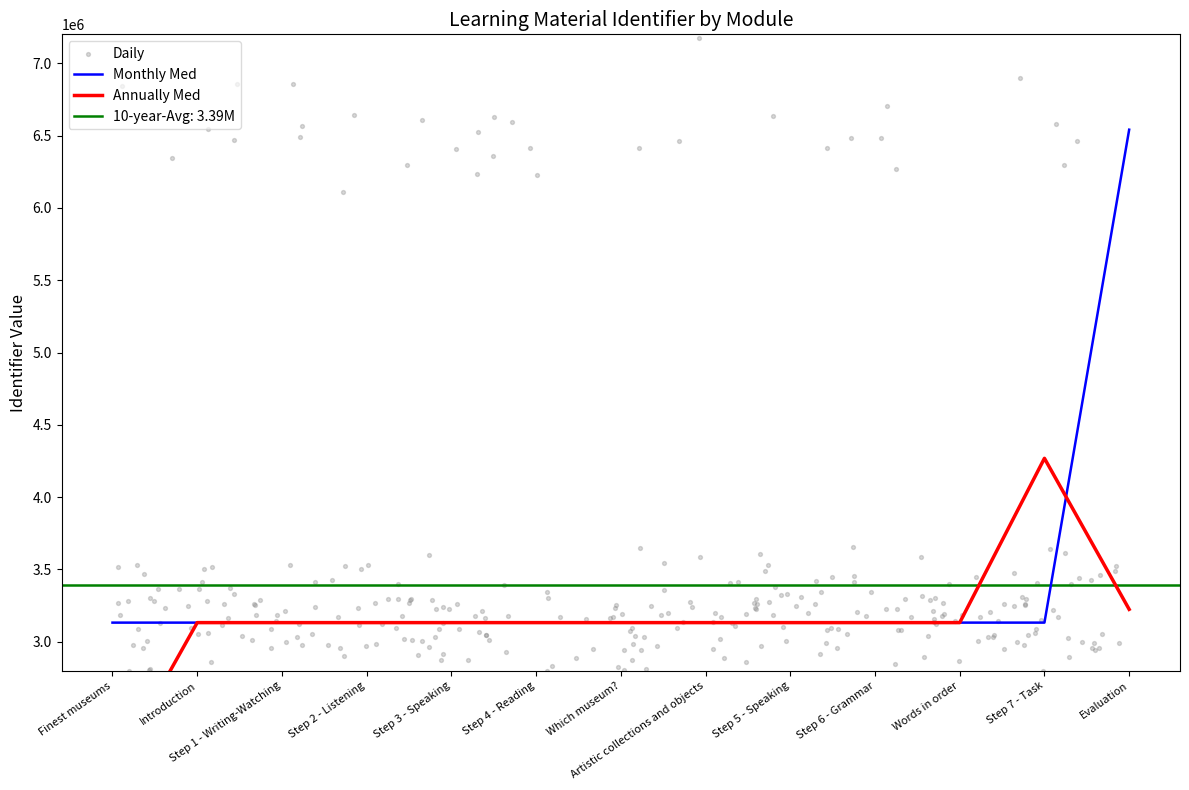

What is the highest value of the Monthly Med series?

6540791